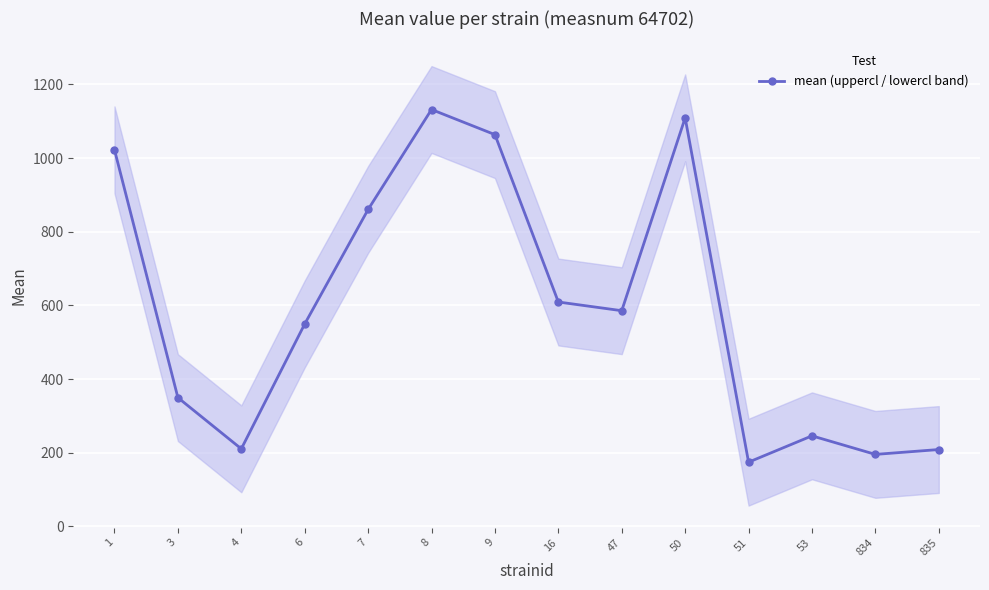

What is the sum of the values at 47 and 9?

1649.1